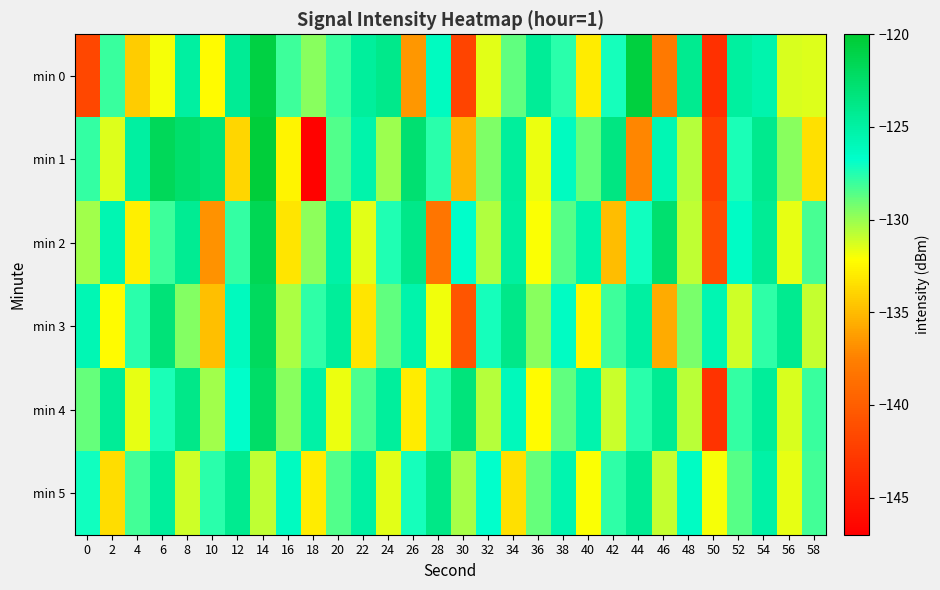

At 56, list the series in order from smallest to largest.

min 2, min 5, min 0, min 4, min 1, min 3